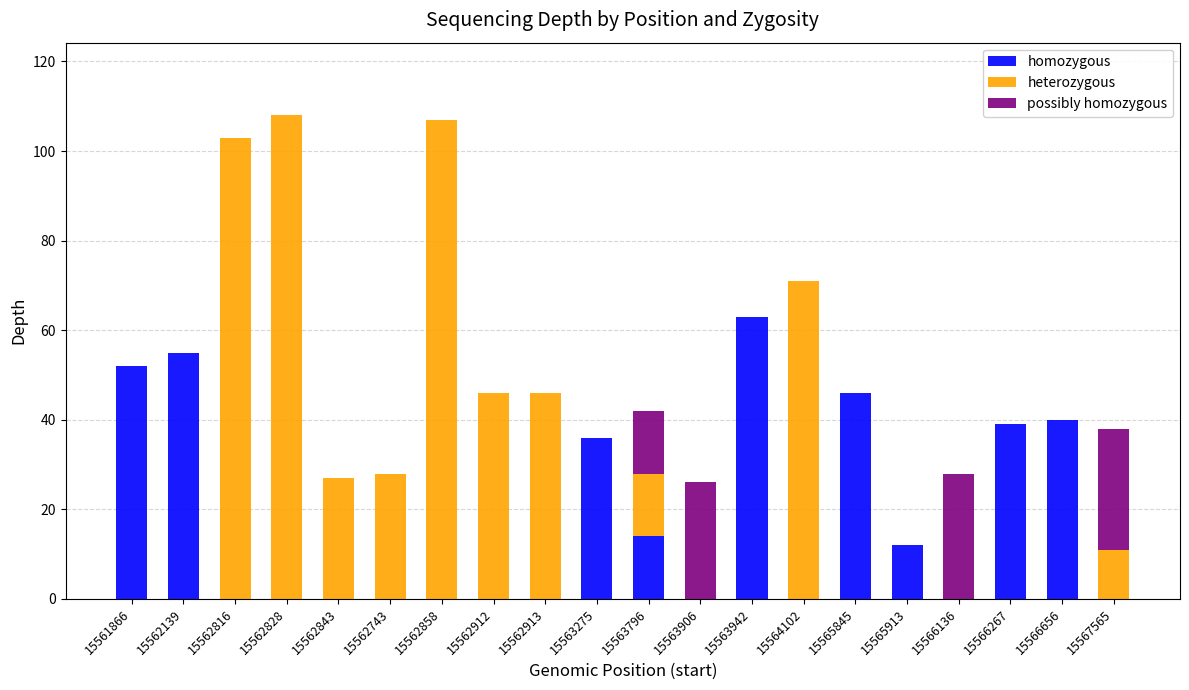

What is the total value across all series at 15566136?

28